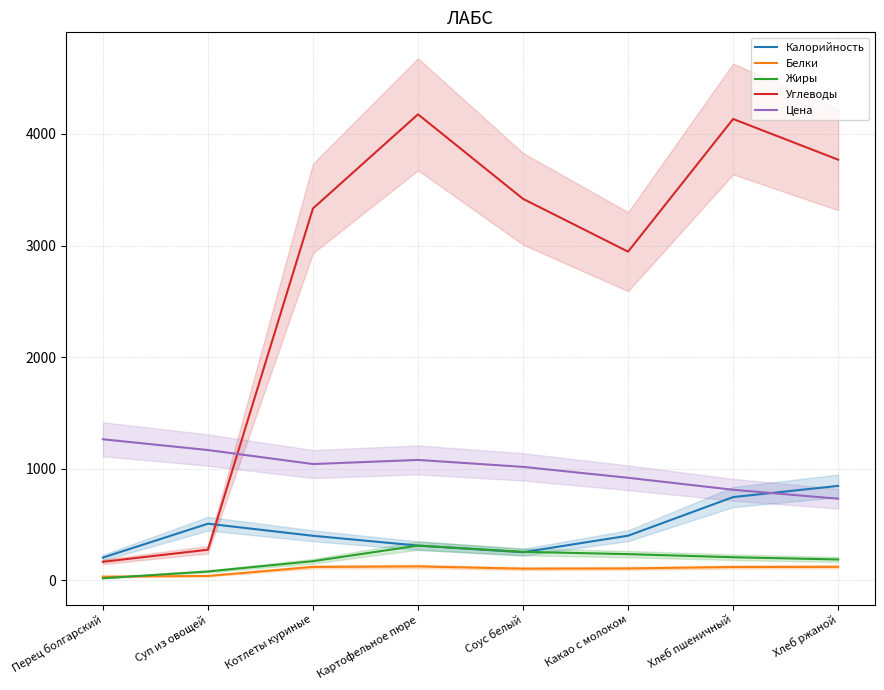

What is the maximum value for Калорийность?

846.1